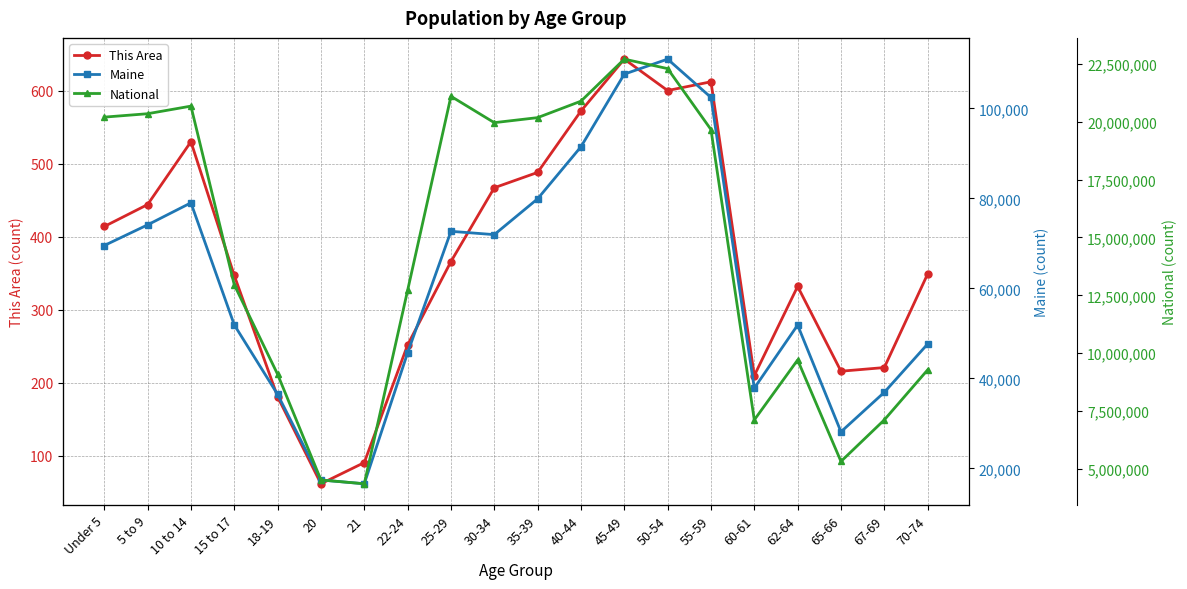

At 65-66, list the series in order from smallest to largest.

This Area, Maine, National